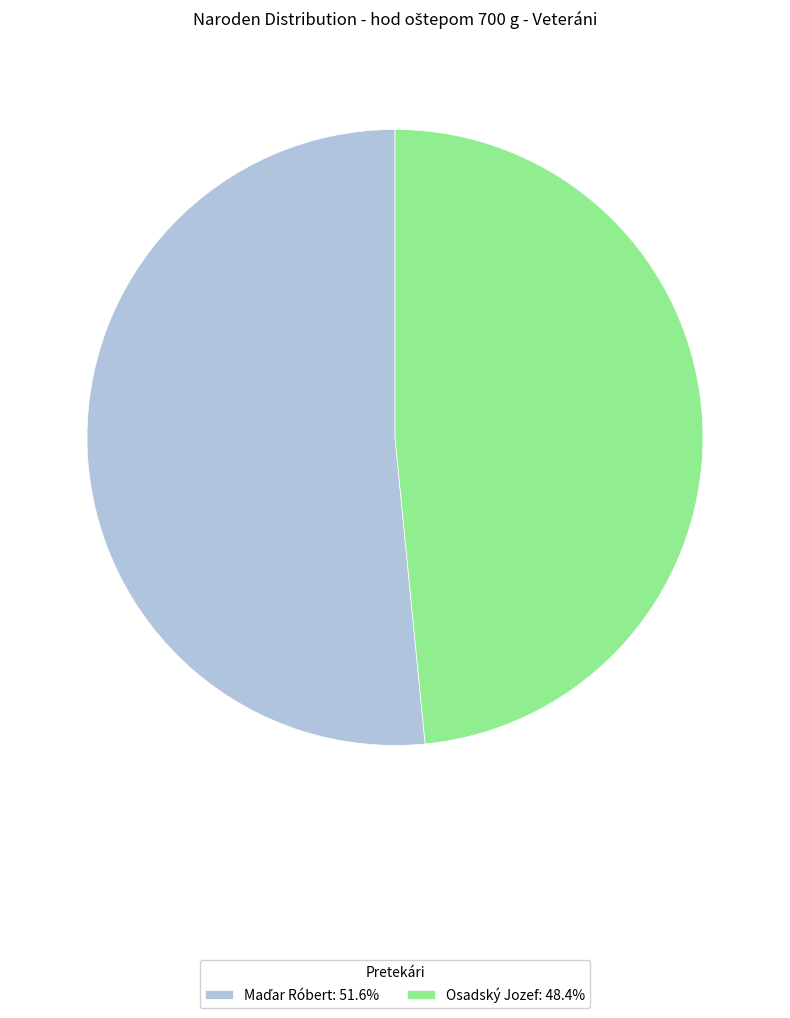

How many slices are in this pie chart?

2